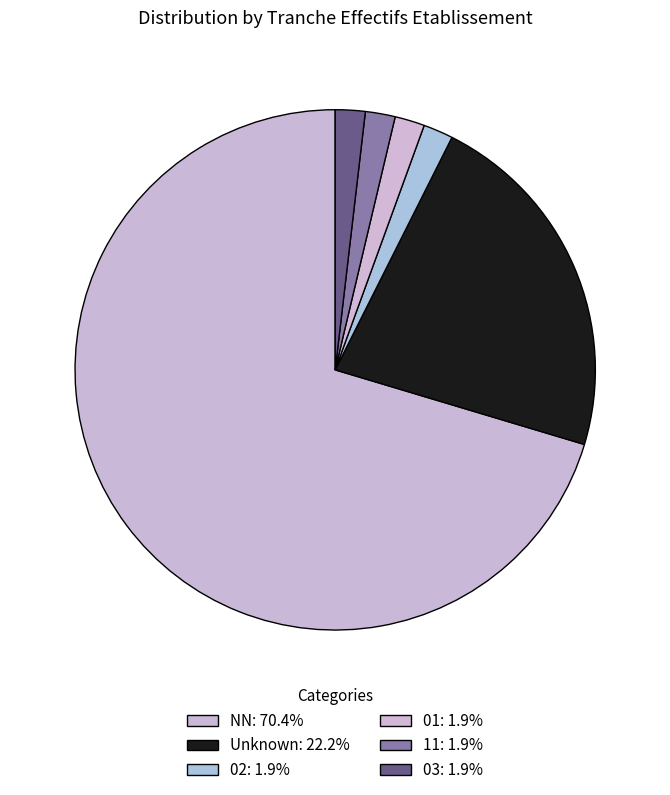

To the nearest percent, what is the average slice percentage?

17%